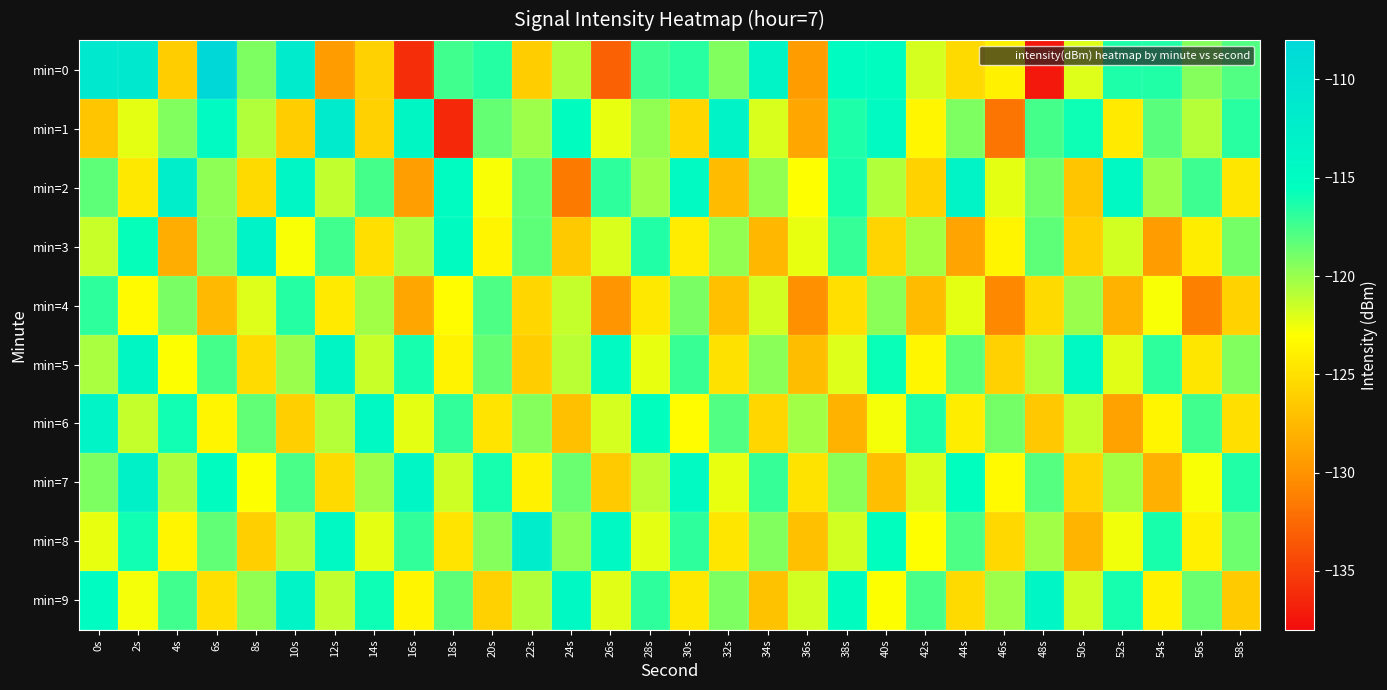

Which series has the largest range (max minus min)?

min=0